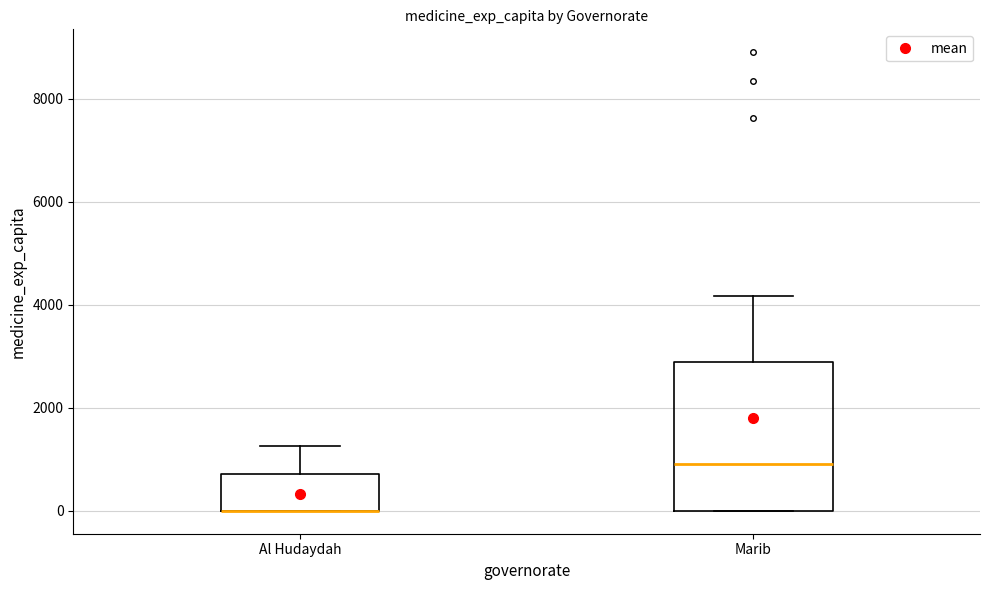

Reading left to right, transcribe this box plot: for each box, give where its median line is, the range the box spans, and where its two whiskers end, as read against the y-axis. The values are not printed on the chart, so give them approximately, as read against the axis.

Al Hudaydah: median 0 (drawn on the box's lower edge), box 0 to 800, whiskers 0 to 1200
Marib: median 1000, box 0 to 2800, whiskers 0 to 4200